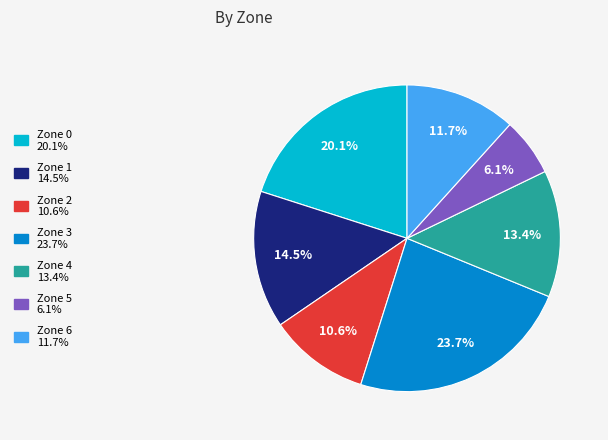

True or false: Zone 5 accounts for 6% of the total.

True